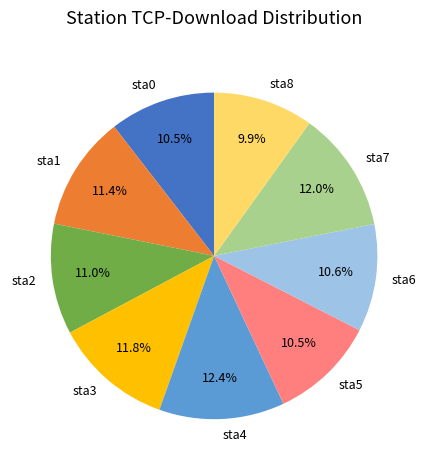

What is the smallest slice in the pie chart?

sta8